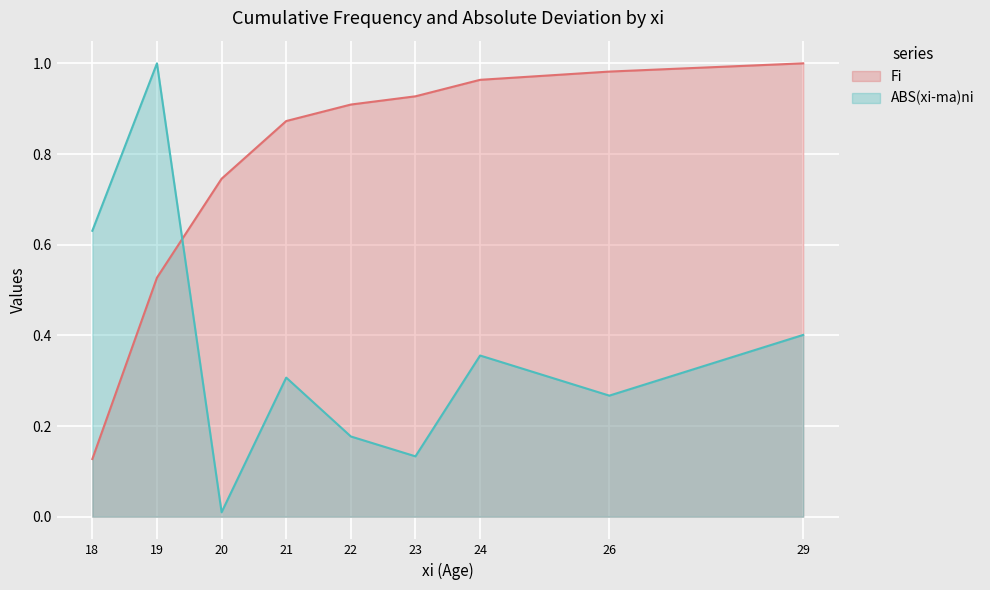

Where is ABS(xi-ma)ni nearest to the value 0?

20